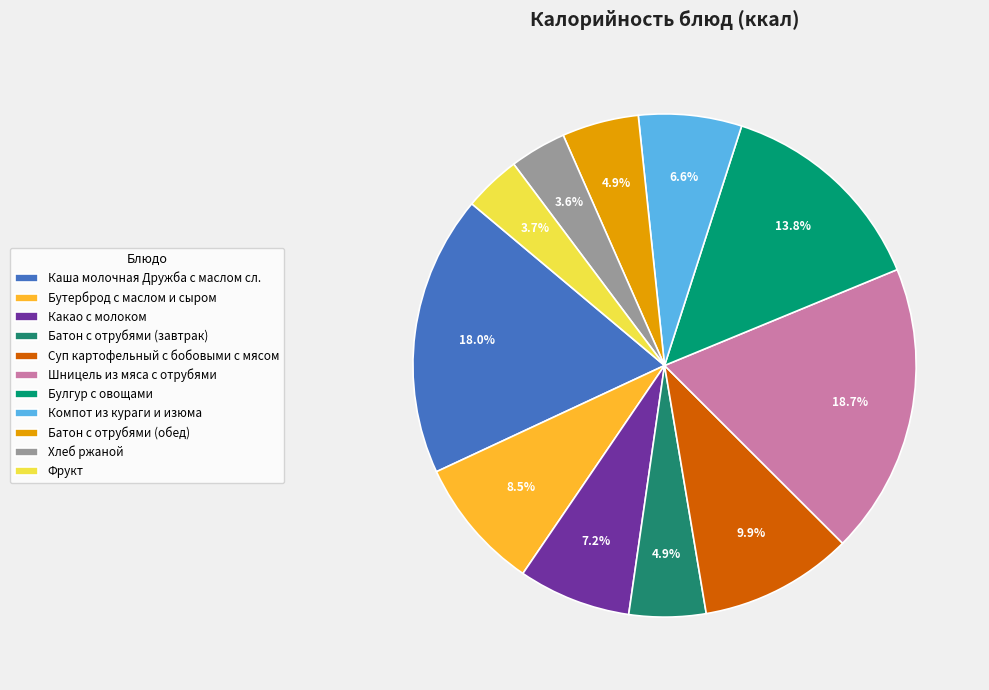

The Булгур с овощами slice represents 14% of the pie. True or false?

True